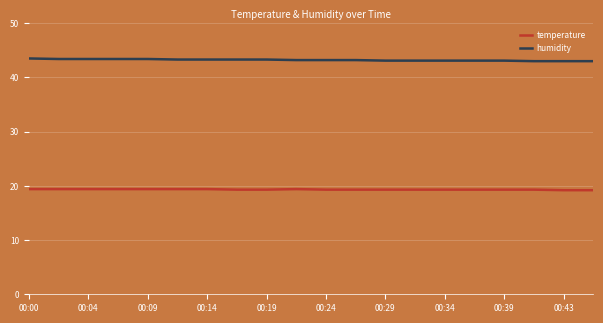

Rank the series by their maximum value, from lowest to highest.

temperature, humidity